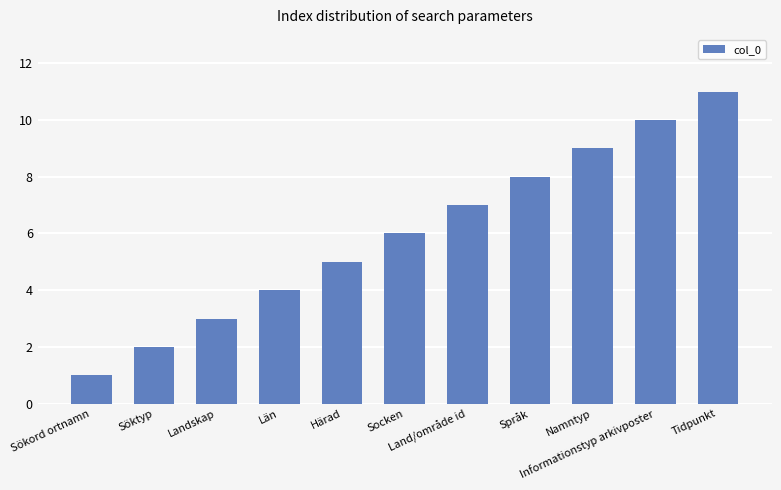

What is the change in value from Landskap to Län?

+1